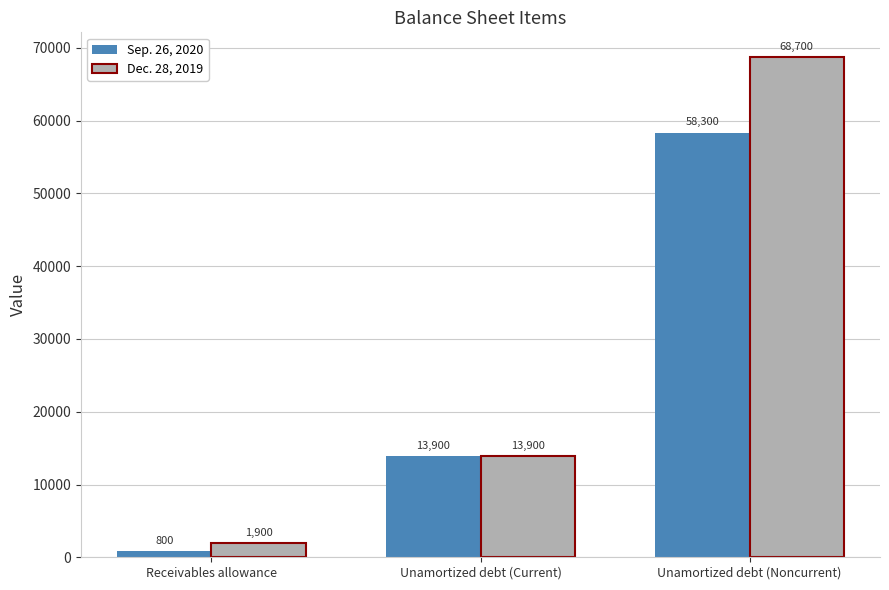

At which category does the chart reach its minimum across all series?

Receivables allowance